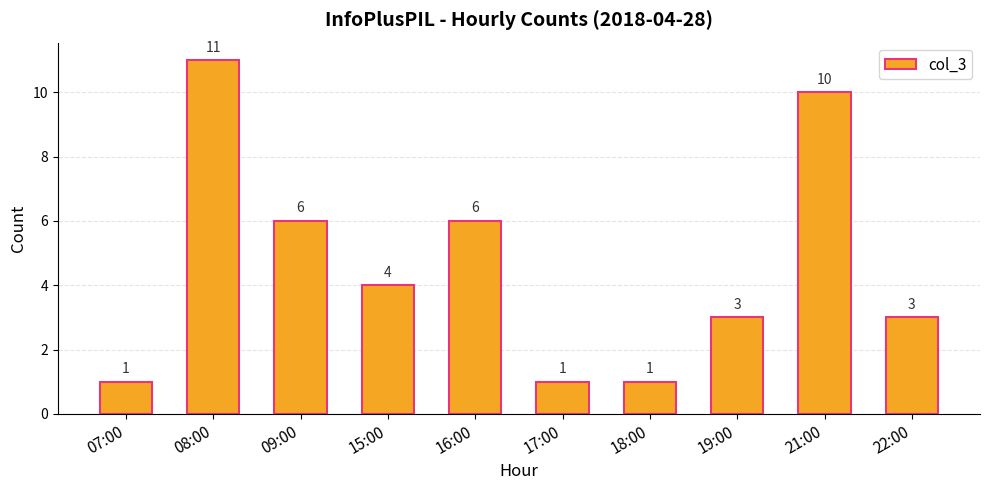

What is the value of the 9th bar from the left?

10